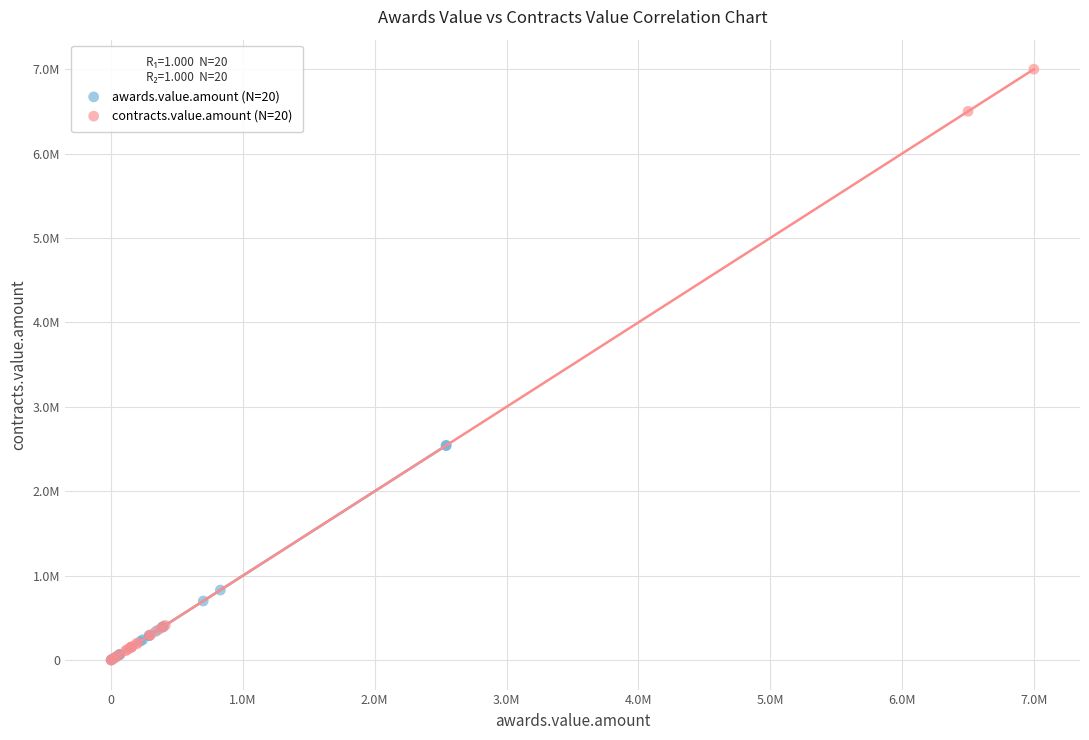

Which series has the widest spread of Y values?

contracts.value.amount (N=20)